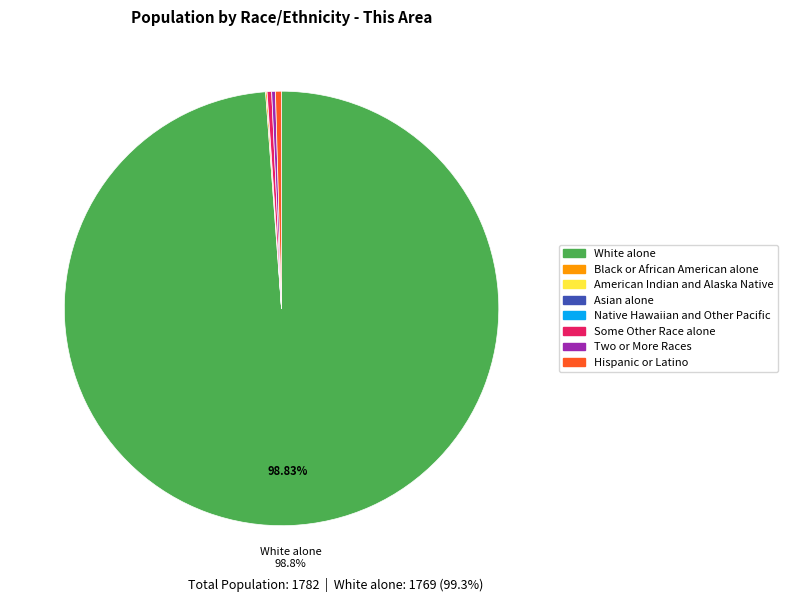

Which slice is the largest?

White alone